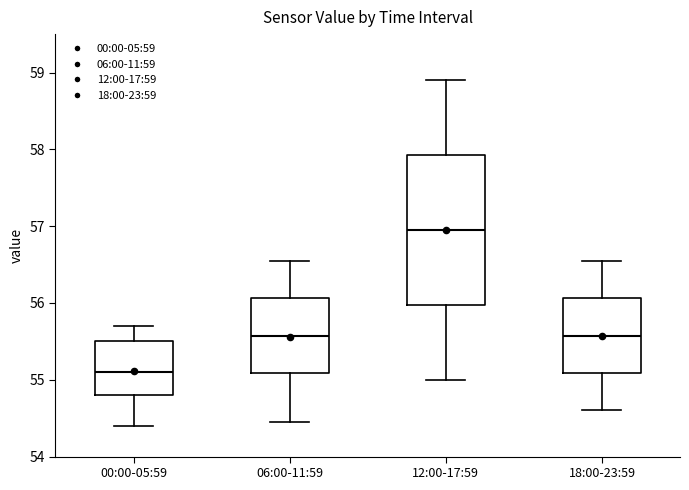

Reading left to right, read every box against the y-axis: the position of its median line, the range the box covers, and the ends of its whiskers. The values are not printed on the chart, so give them approximately, as read against the axis.

00:00-05:59: median 55.1, box 54.8 to 55.5, whiskers 54.4 to 55.7
06:00-11:59: median 55.6, box 55.1 to 56.1, whiskers 54.5 to 56.6
12:00-17:59: median 57.0, box 56.0 to 57.9, whiskers 55.0 to 58.9
18:00-23:59: median 55.6, box 55.1 to 56.1, whiskers 54.6 to 56.6